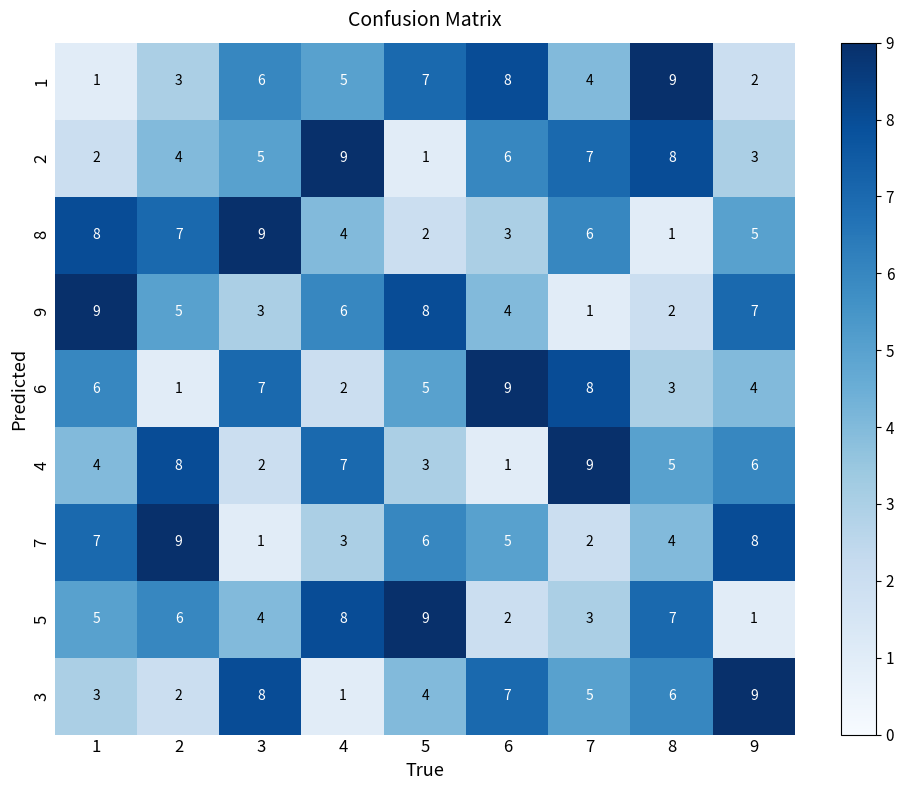

What is the spread (max minus min) of values at 3?

8